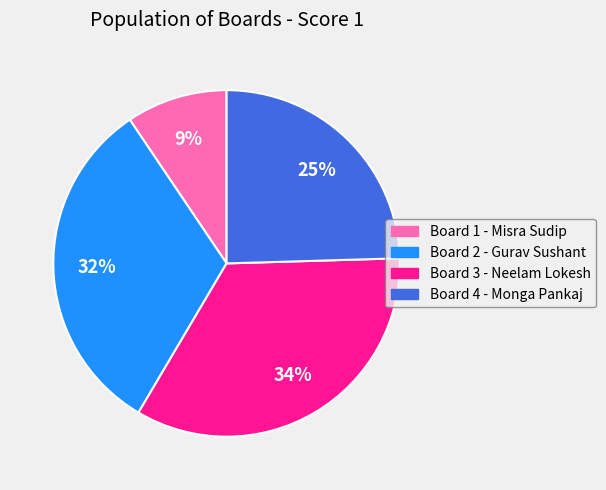

To the nearest percent, what is the average slice percentage?

25%